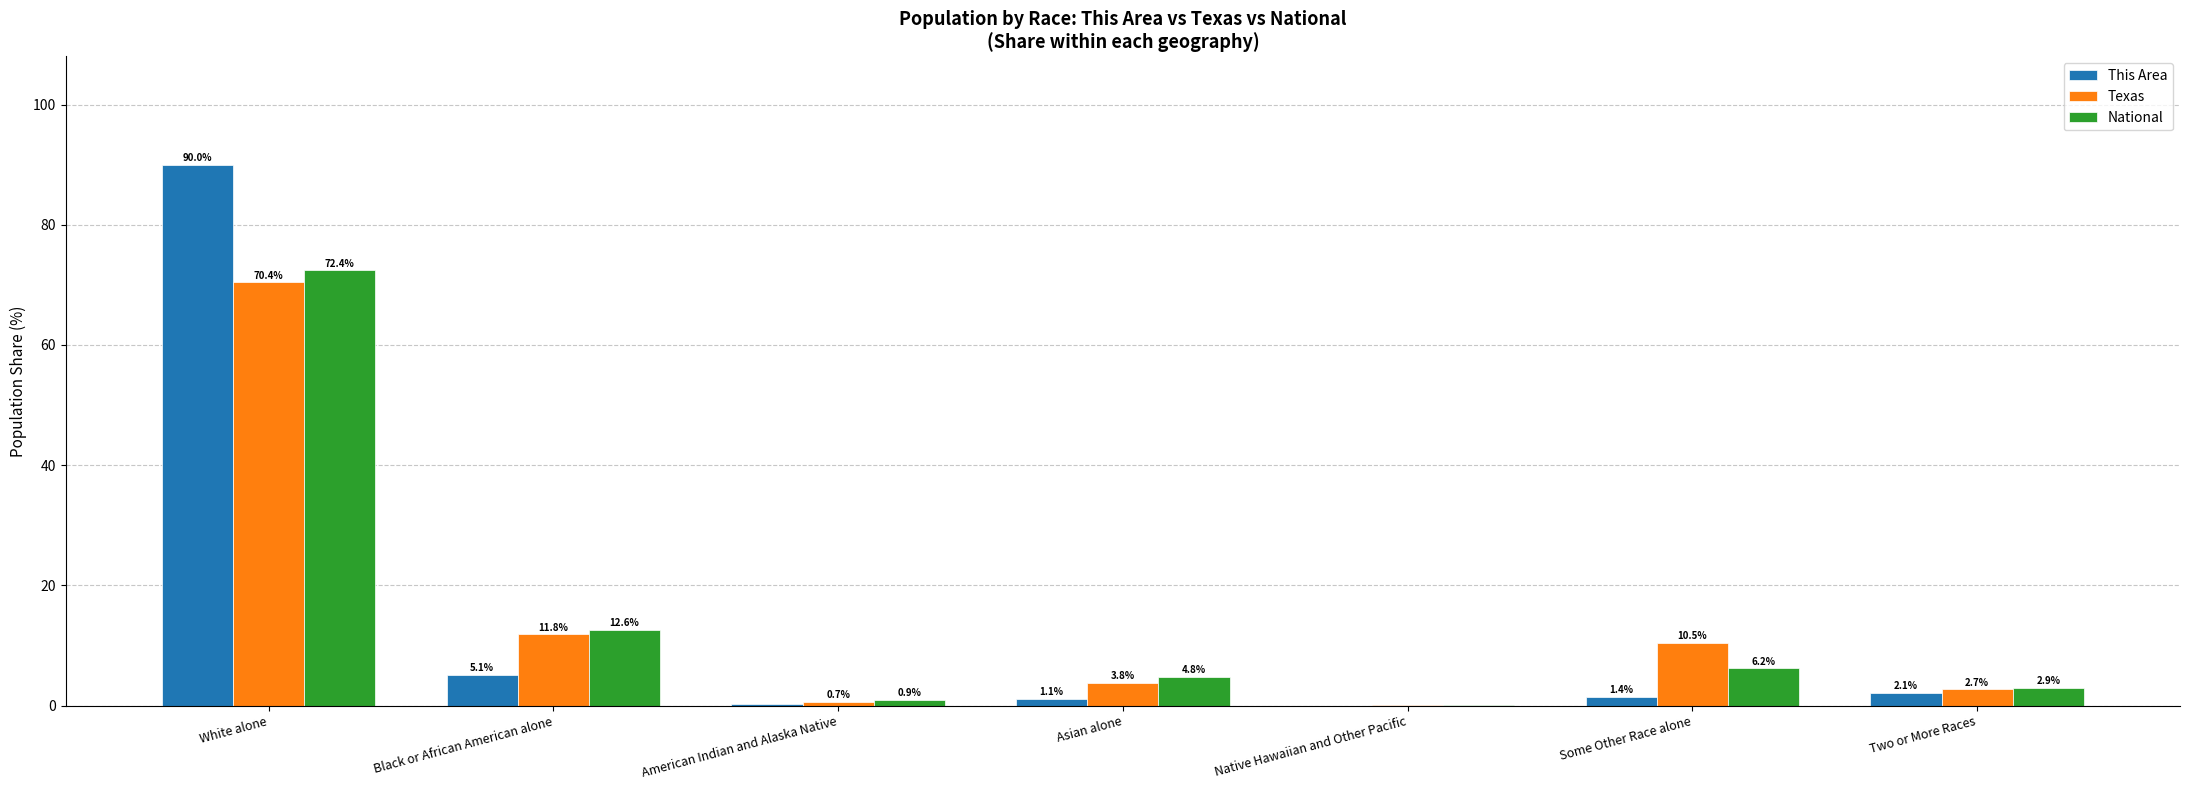

Are the bars horizontal?

No